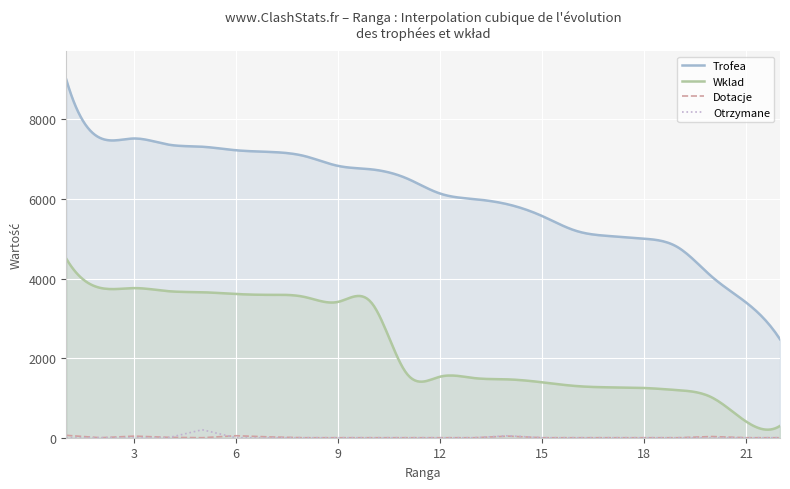

Is the value of Dotacje at 2 greater than the value of Otrzymane at 11?

No